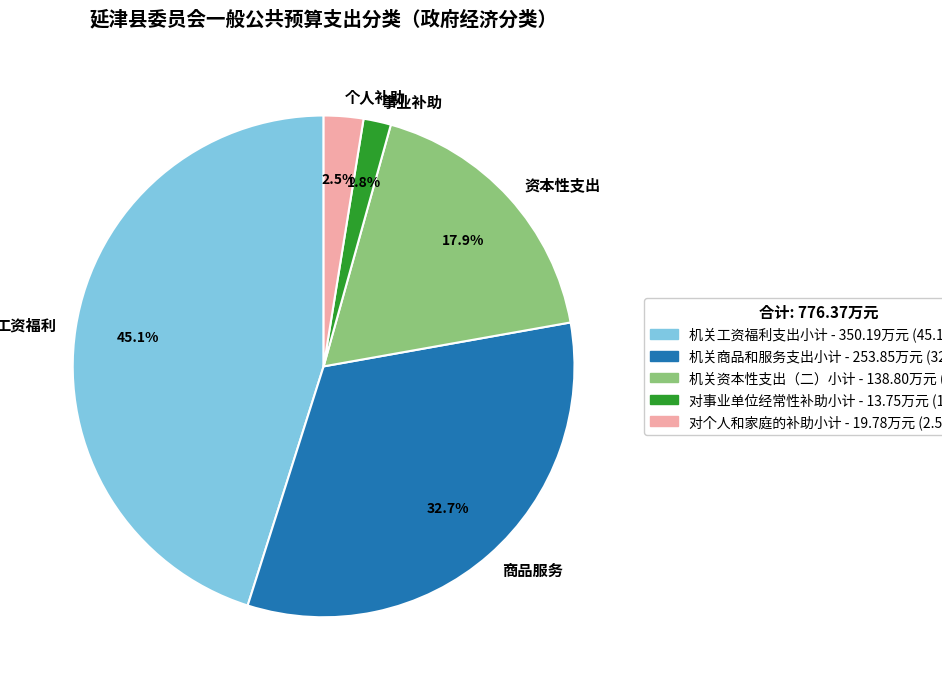

How many segments does this pie chart have?

5